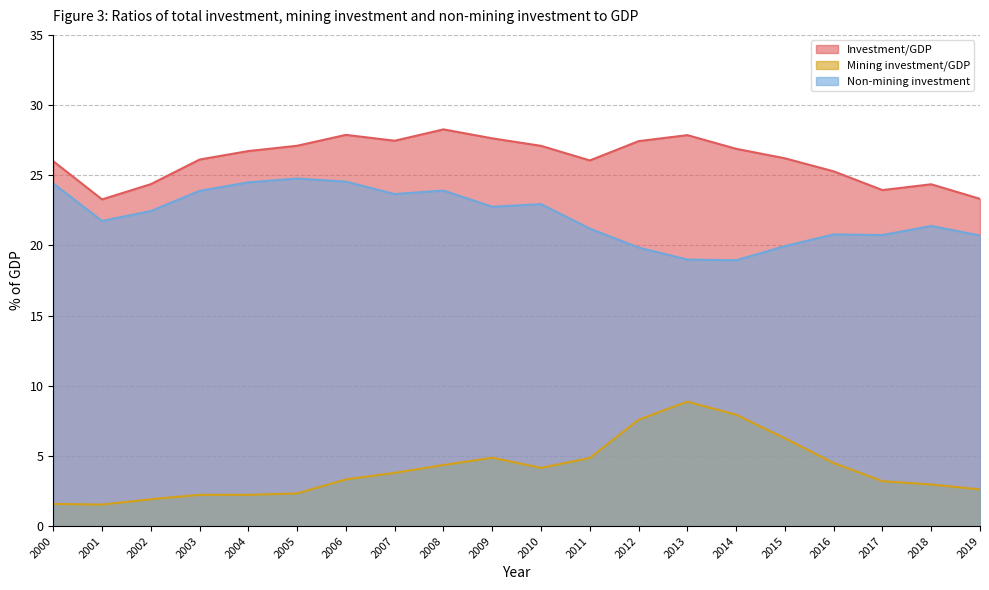

True or false: Non-mining investment has a value of 22.8 at 2009.

True